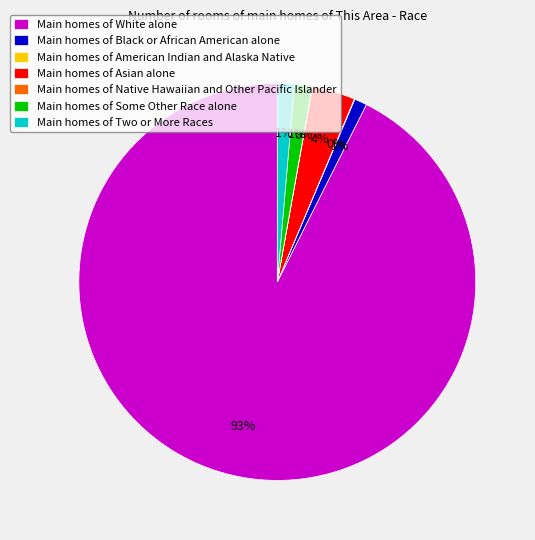

Which slice is the largest?

Main homes of White alone